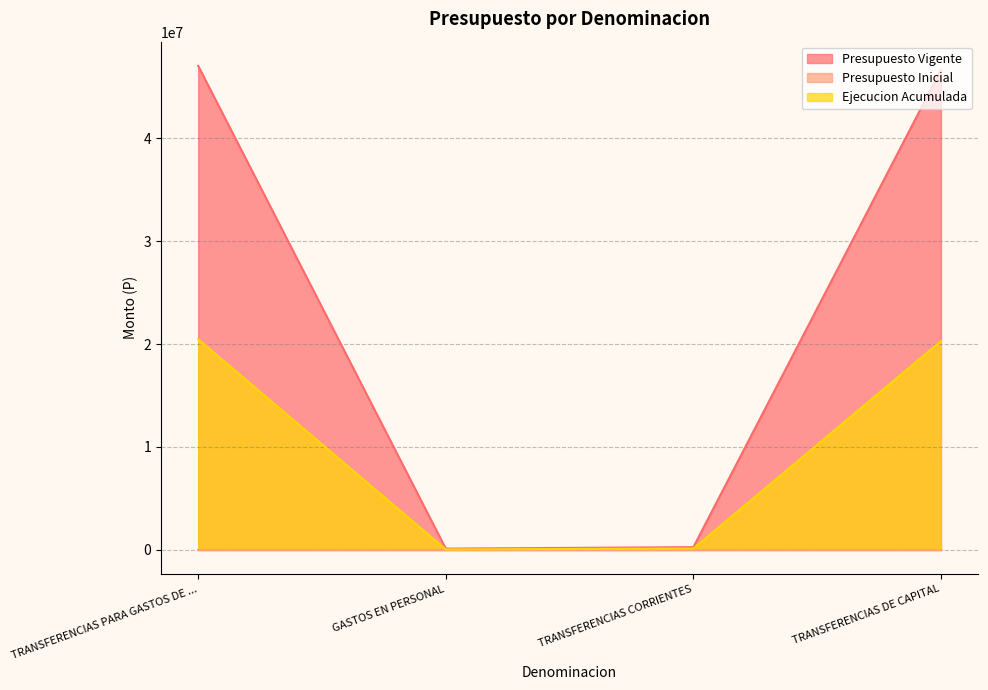

At which category does the chart reach its minimum across all series?

GASTOS EN PERSONAL